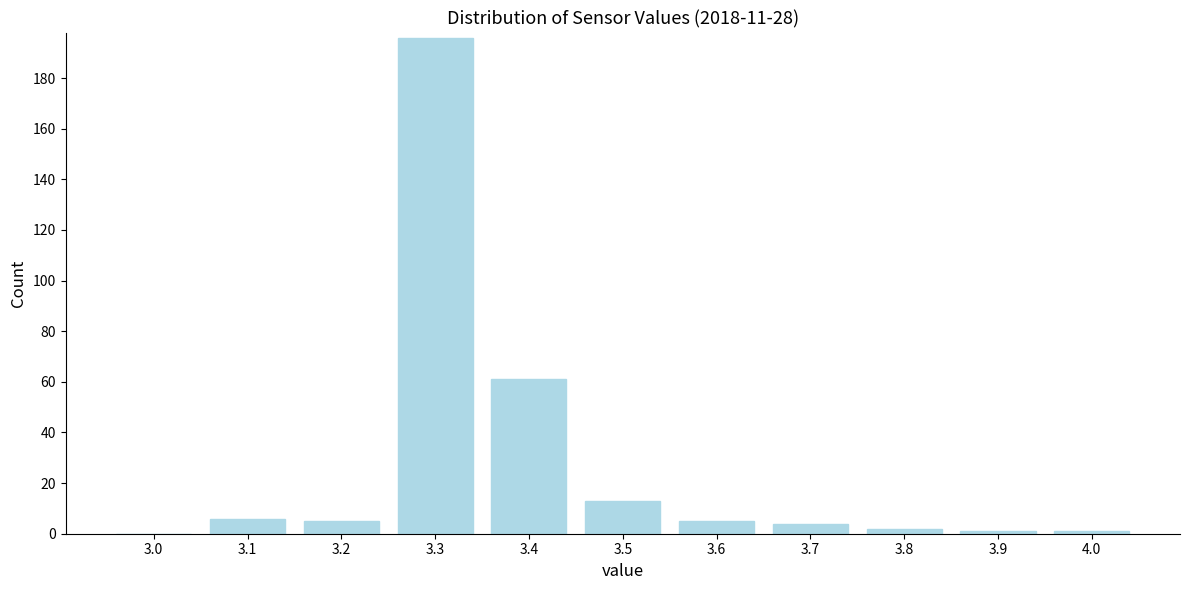

Reading right to left, extract all data points from this chart.

4.0=1	3.9=1	3.8=2	3.7=4	3.6=5	3.5=13	3.4=61	3.3=196	3.2=5	3.1=6	3.0=0